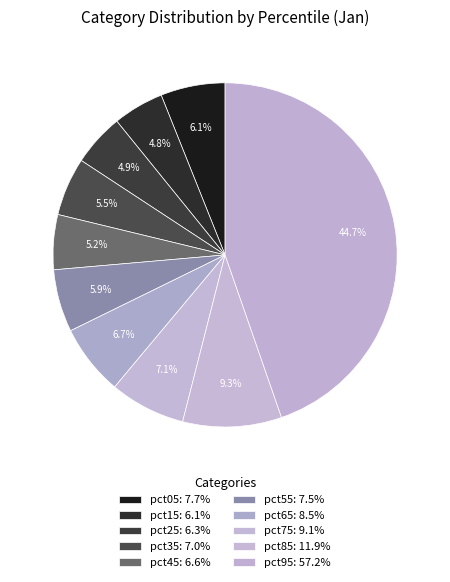

To the nearest percent, what percentage of the pie is pct45?

5%